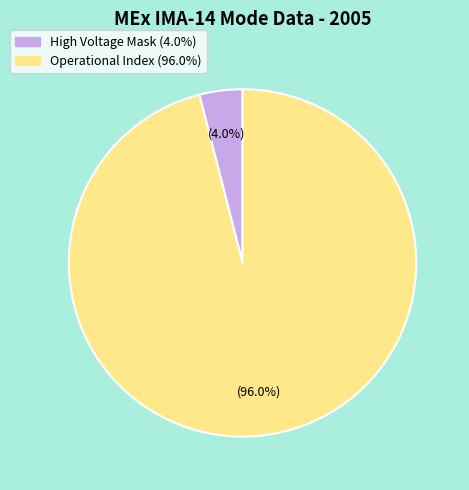

Is there any slice that represents more than half of the pie?

Yes